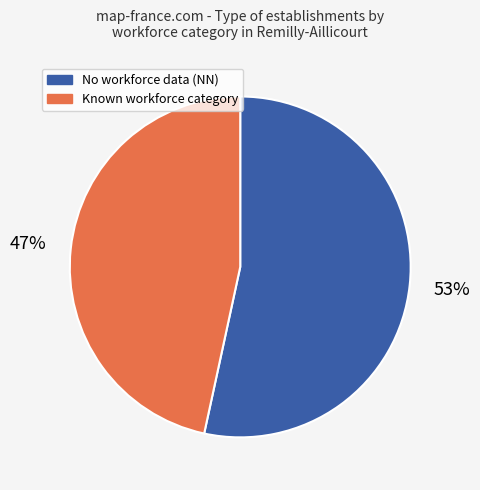

To the nearest percent, what is the average slice percentage?

50%